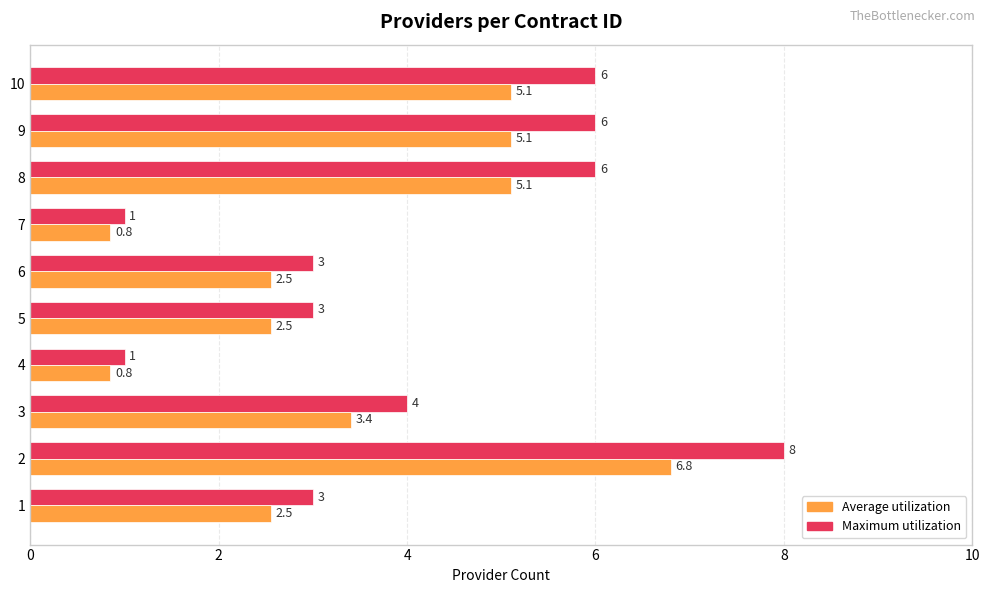

Which series has the largest total across all categories?

Maximum utilization